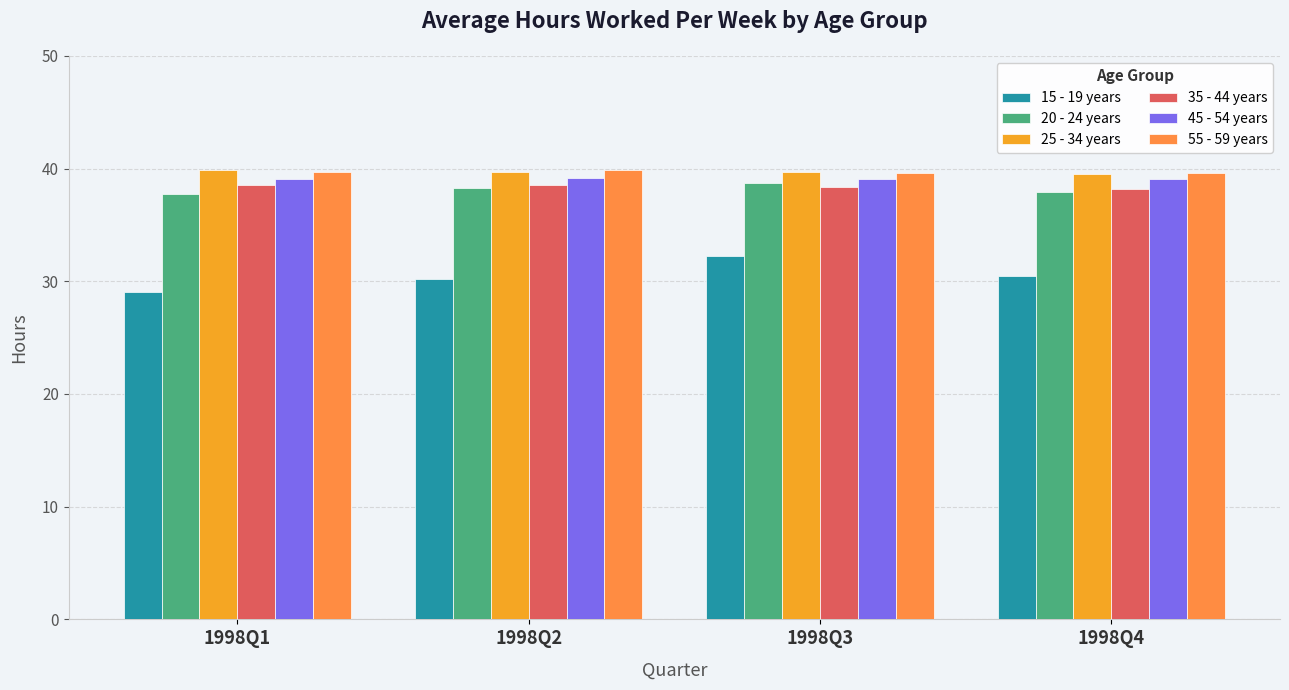

What is the spread (max minus min) of values at 1998Q2?

9.7